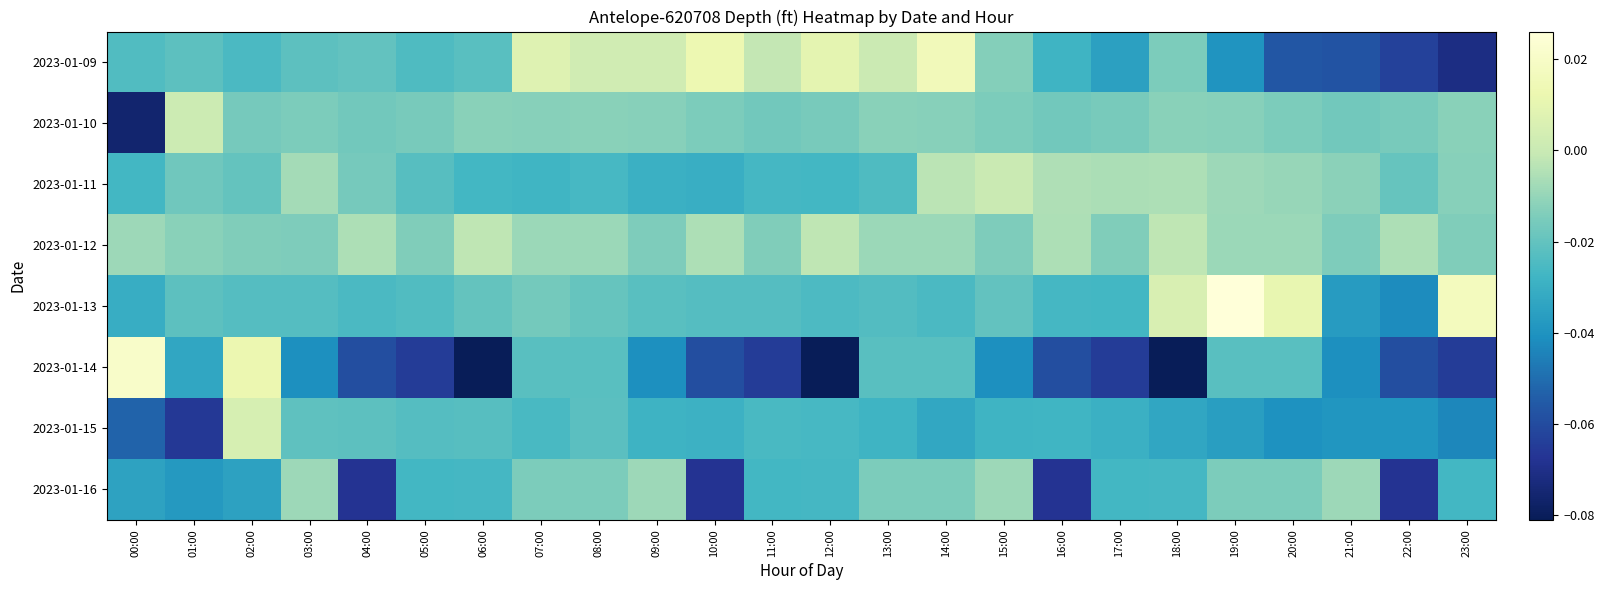

What is the total value across all series at 19:00?

-0.1